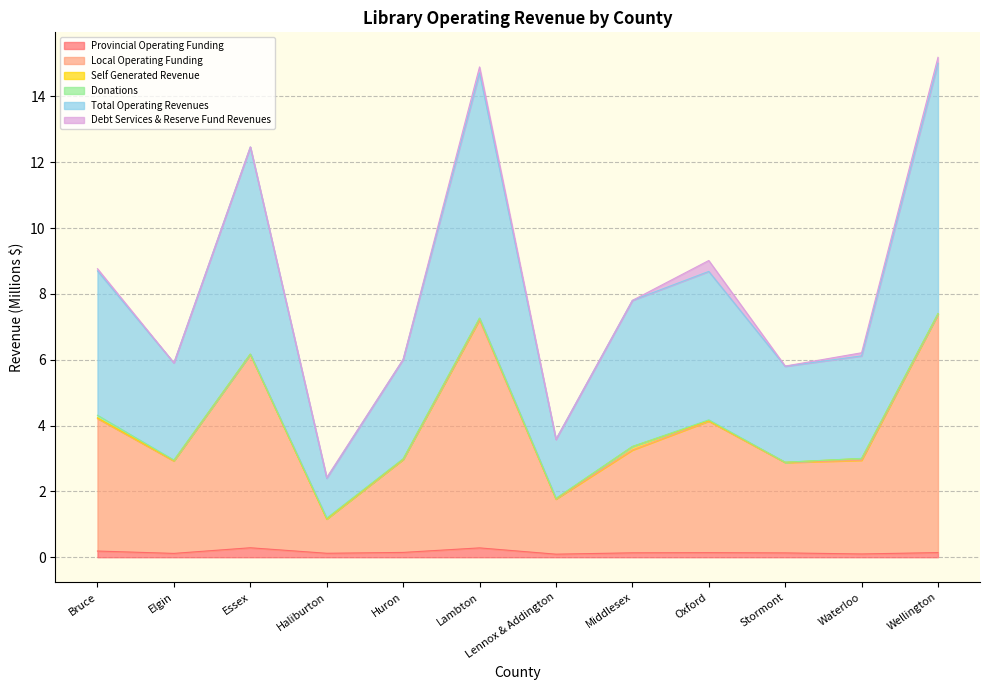

Which label corresponds to the smallest value in the chart?

Lennox & Addington